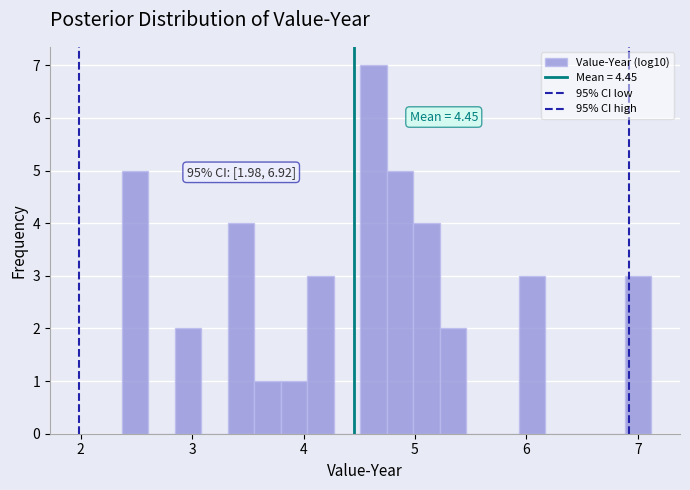

Around what value on the x-axis is the tallest bar? Give the approximate position of its centre, as read against the axis.

4.6